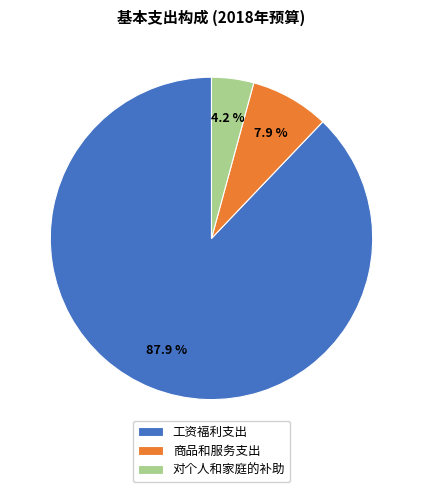

What is the majority slice?

工资福利支出